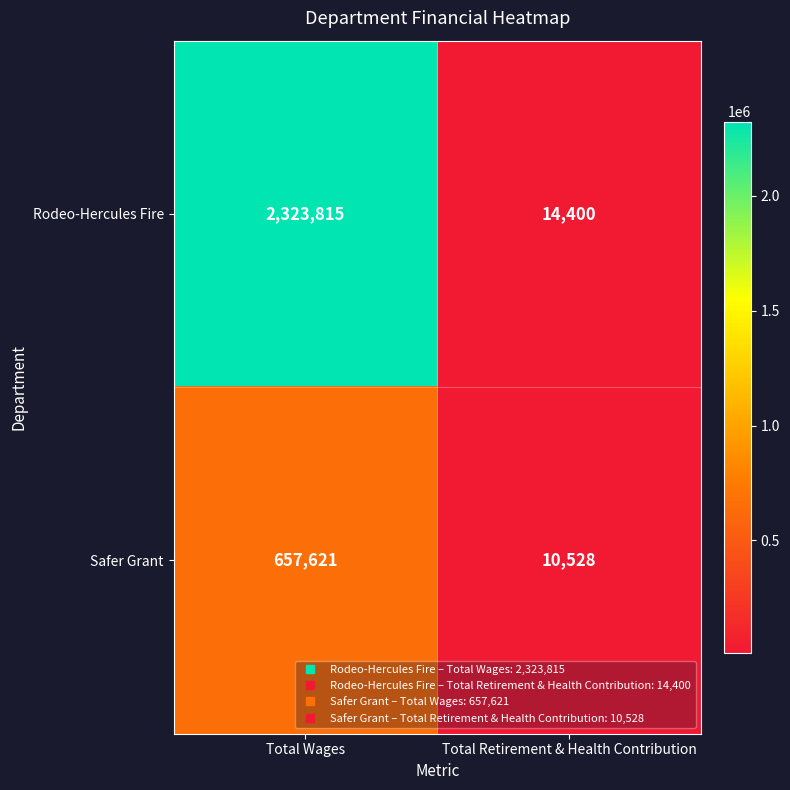

List the series in order of their peak value, highest first.

Rodeo-Hercules Fire, Safer Grant